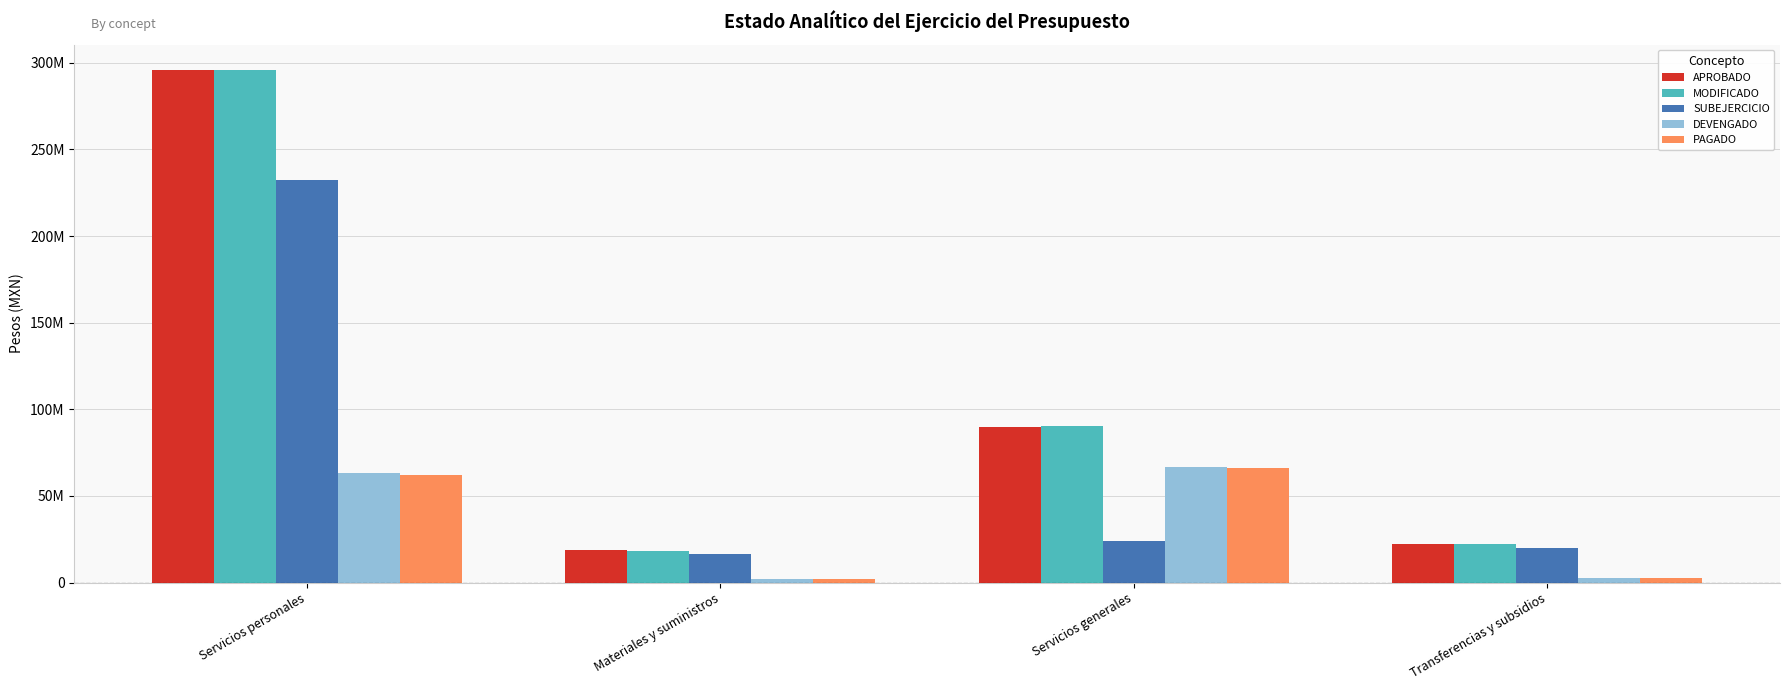

Which series has the largest total across all categories?

APROBADO